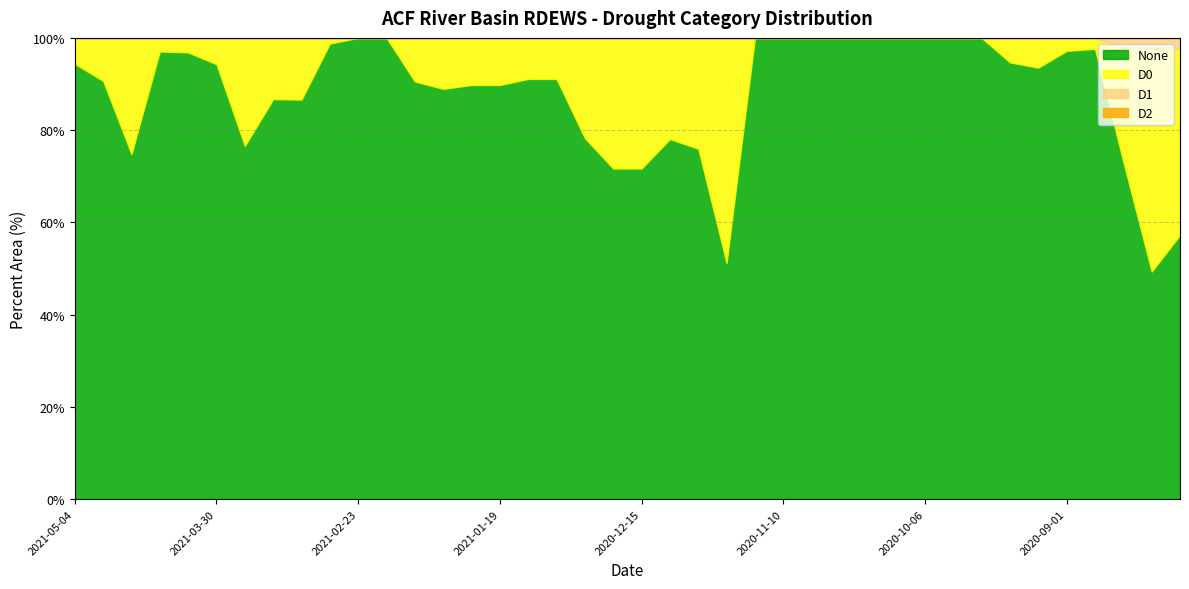

Which series has the largest total across all categories?

None